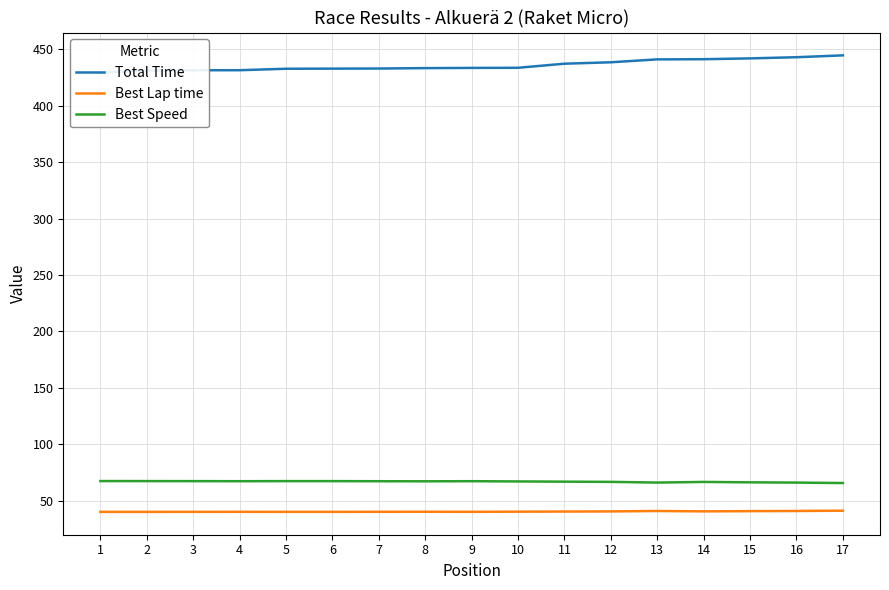

What is the greatest value displayed?

444.7